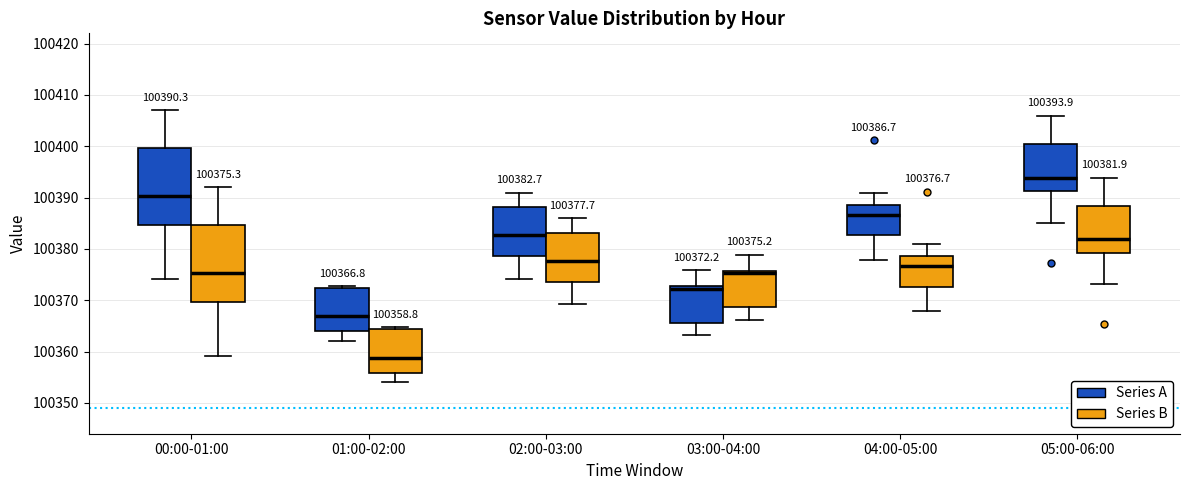

Which box has the highest median line?

05:00-06:00 (Series A)